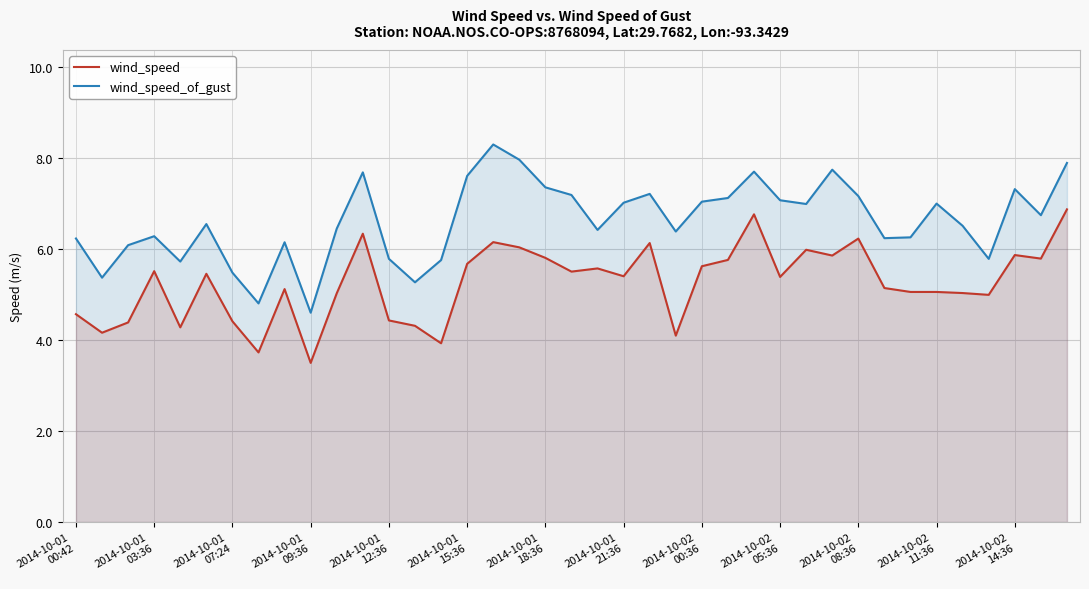

Does the chart have visible grid lines?

Yes